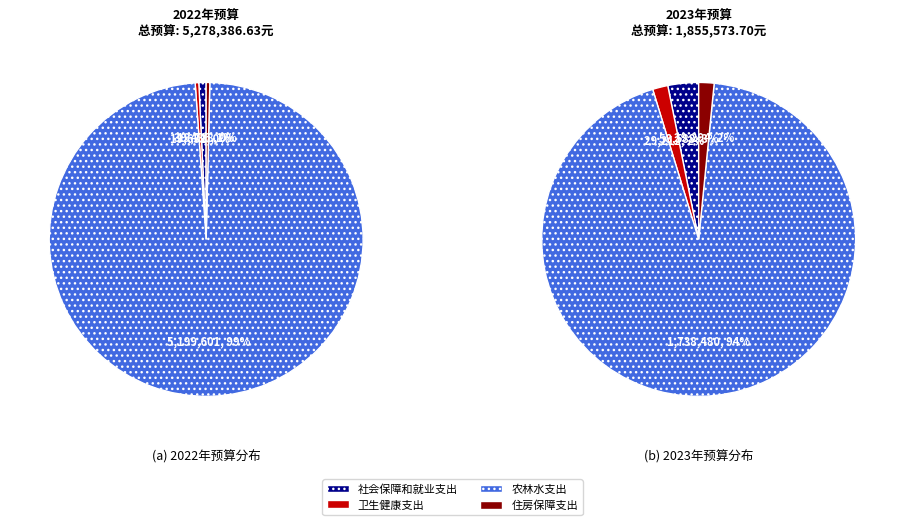

To the nearest percent, what percentage of the pie is 社会保障和就业支出?

1%